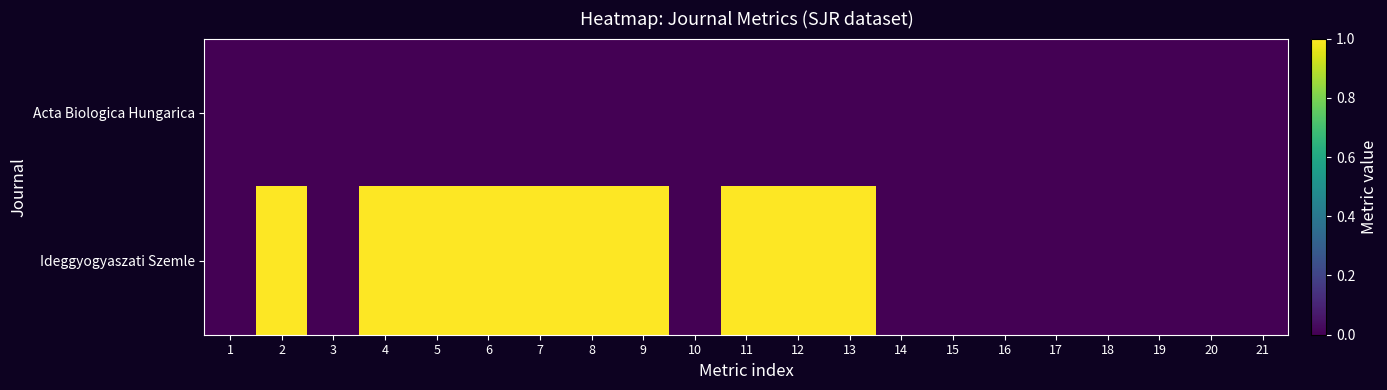

Reading left to right, list all the values displayed in this chart.

Acta Biologica Hungarica: 1=0	2=0	3=0	4=0	5=0	6=0	7=0	8=0	9=0	10=0	11=0	12=0	13=0	14=0	15=0	16=0	17=0	18=0	19=0	20=0	21=0
Ideggyogyaszati Szemle: 1=0	2=1	3=0	4=1	5=1	6=1	7=1	8=1	9=1	10=0	11=1	12=1	13=1	14=0	15=0	16=0	17=0	18=0	19=0	20=0	21=0